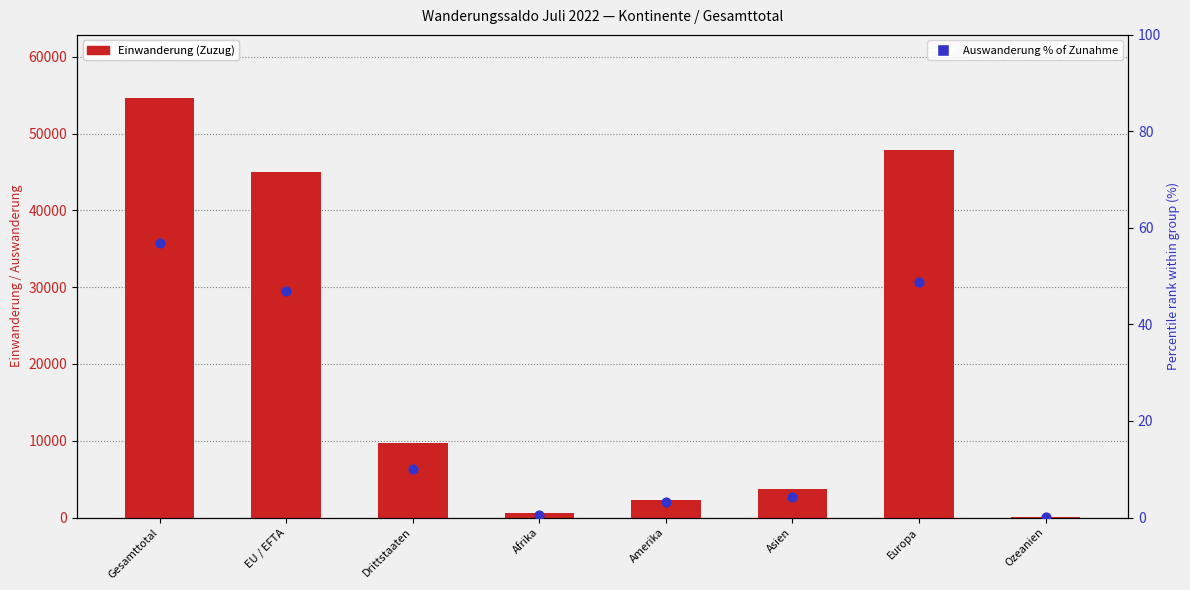

Which series has the largest total across all categories?

Einwanderung (Zuzug)